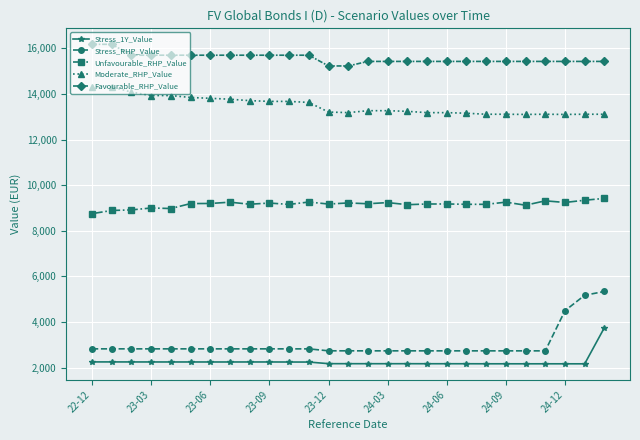

What is the minimum value for Unfavourable_RHP_Value?

8752.7